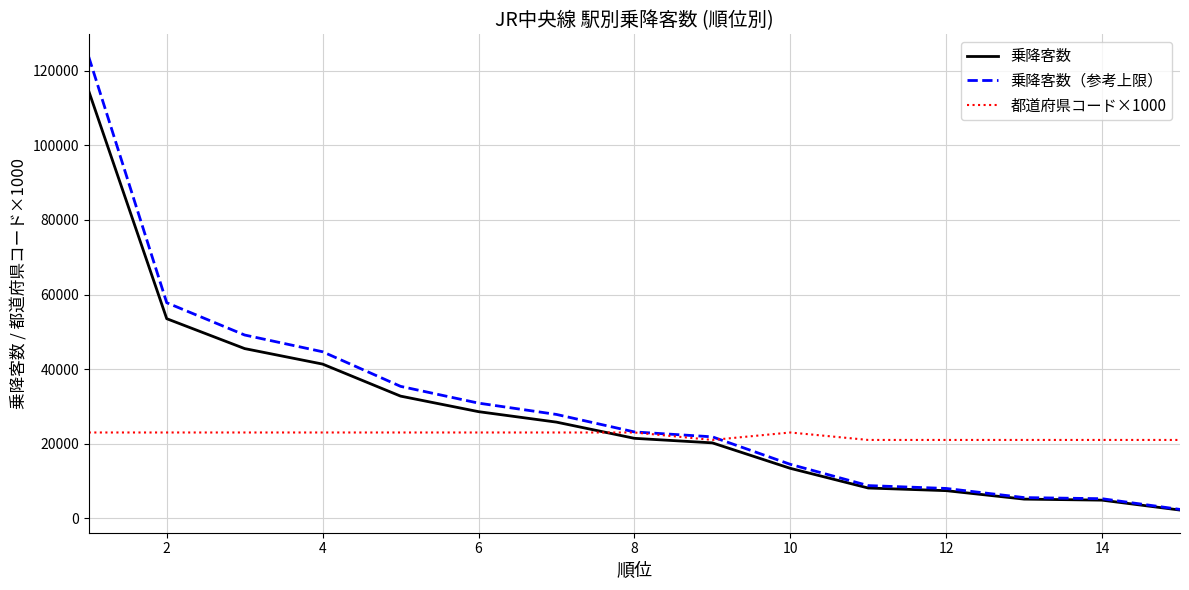

Which series has the widest spread of values?

乗降客数（参考上限）